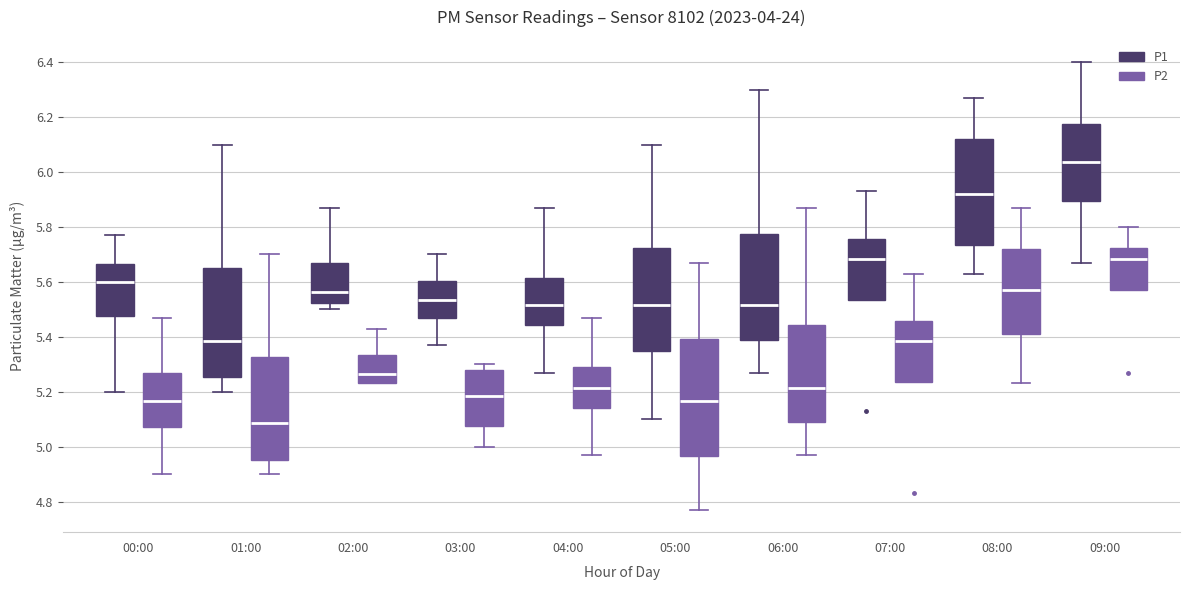

Reading left to right, read every box against the y-axis: the position of its median line, the range the box covers, and the ends of its whiskers. The values are not printed on the chart, so give them approximately, as read against the axis.

00:00 (P1): median 5.60, box 5.48 to 5.66, whiskers 5.20 to 5.78
00:00 (P2): median 5.16, box 5.08 to 5.26, whiskers 4.90 to 5.48
01:00 (P1): median 5.38, box 5.26 to 5.66, whiskers 5.20 to 6.10
01:00 (P2): median 5.08, box 4.96 to 5.32, whiskers 4.90 to 5.70
02:00 (P1): median 5.56, box 5.52 to 5.66, whiskers 5.50 to 5.88
02:00 (P2): median 5.26, box 5.24 to 5.34, whiskers 5.24 to 5.44
03:00 (P1): median 5.54, box 5.46 to 5.60, whiskers 5.38 to 5.70
03:00 (P2): median 5.18, box 5.08 to 5.28, whiskers 5.00 to 5.30
04:00 (P1): median 5.52, box 5.44 to 5.62, whiskers 5.28 to 5.88
04:00 (P2): median 5.22, box 5.14 to 5.30, whiskers 4.98 to 5.48
05:00 (P1): median 5.52, box 5.34 to 5.72, whiskers 5.10 to 6.10
05:00 (P2): median 5.16, box 4.96 to 5.40, whiskers 4.78 to 5.68
06:00 (P1): median 5.52, box 5.40 to 5.78, whiskers 5.28 to 6.30
06:00 (P2): median 5.22, box 5.10 to 5.44, whiskers 4.98 to 5.88
07:00 (P1): median 5.68, box 5.54 to 5.76, whiskers 5.54 to 5.94
07:00 (P2): median 5.38, box 5.24 to 5.46, whiskers 5.24 to 5.64
08:00 (P1): median 5.92, box 5.74 to 6.12, whiskers 5.64 to 6.28
08:00 (P2): median 5.58, box 5.42 to 5.72, whiskers 5.24 to 5.88
09:00 (P1): median 6.04, box 5.90 to 6.18, whiskers 5.68 to 6.40
09:00 (P2): median 5.68, box 5.58 to 5.72, whiskers 5.58 to 5.80